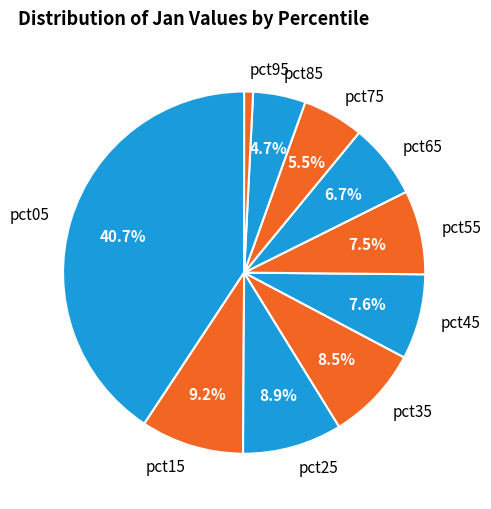

To the nearest percent, what portion does pct25 represent?

9%